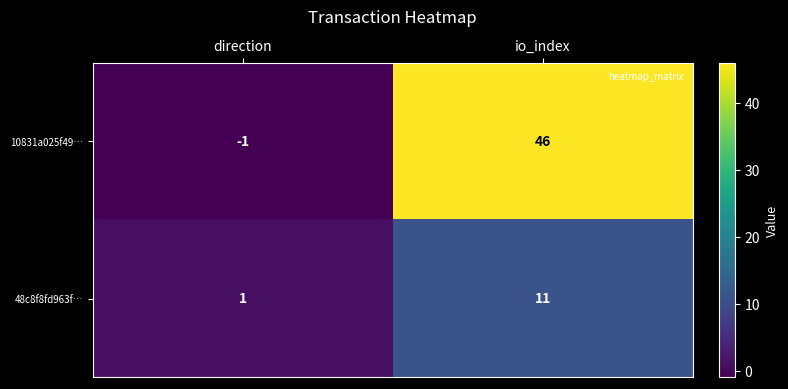

Which series has the widest spread of values?

10831a025f49…